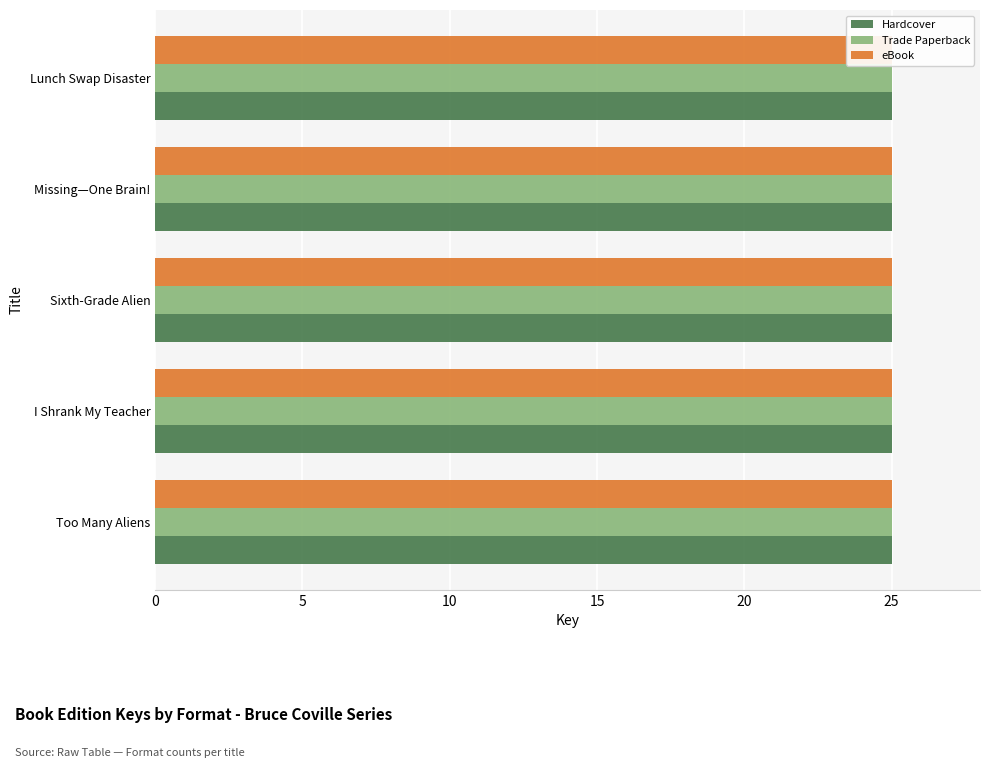

At how many categories does at least one series exceed 24?

5